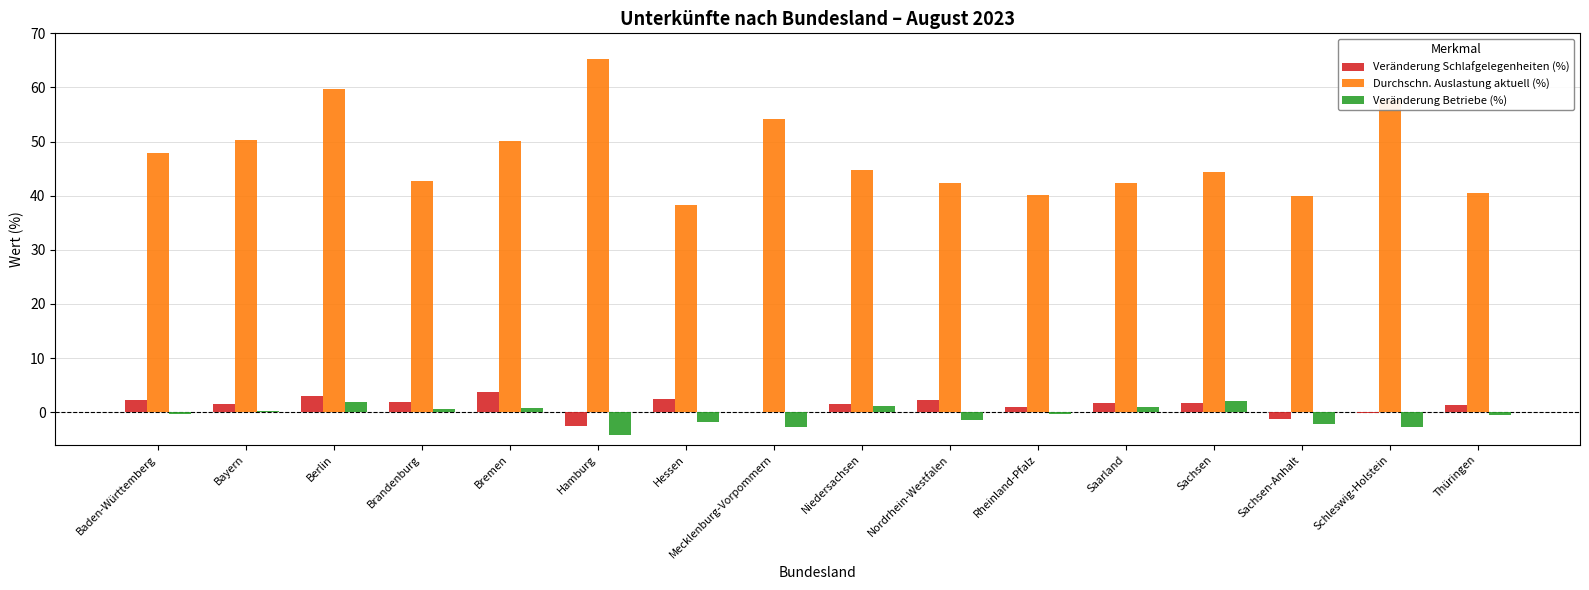

The value of Durchschn. Auslastung aktuell (%) at Bayern is 88.3. True or false?

False